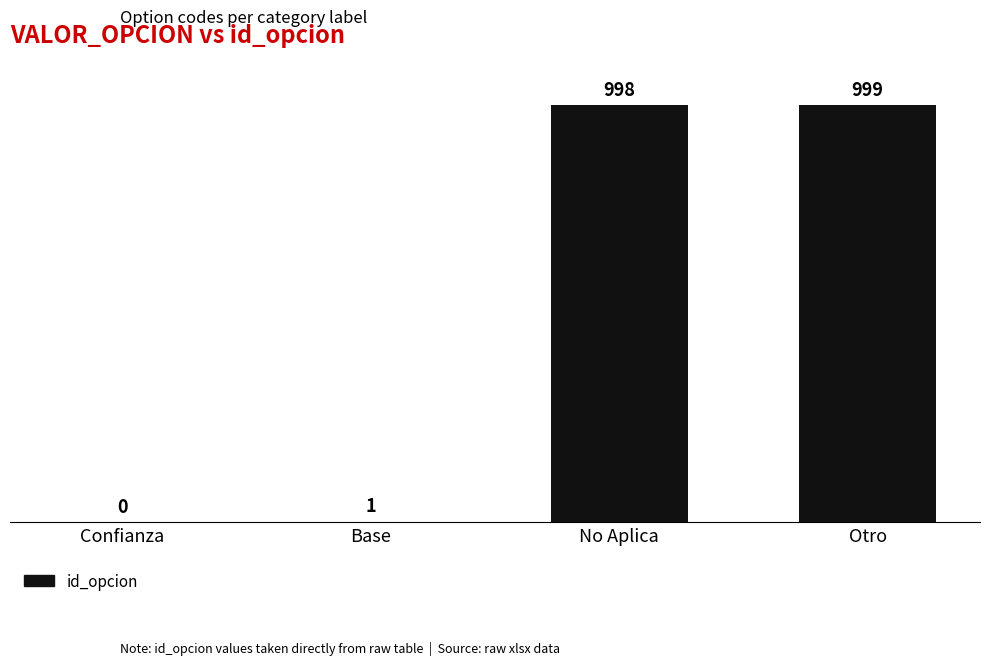

What is the sum of all values?

1998